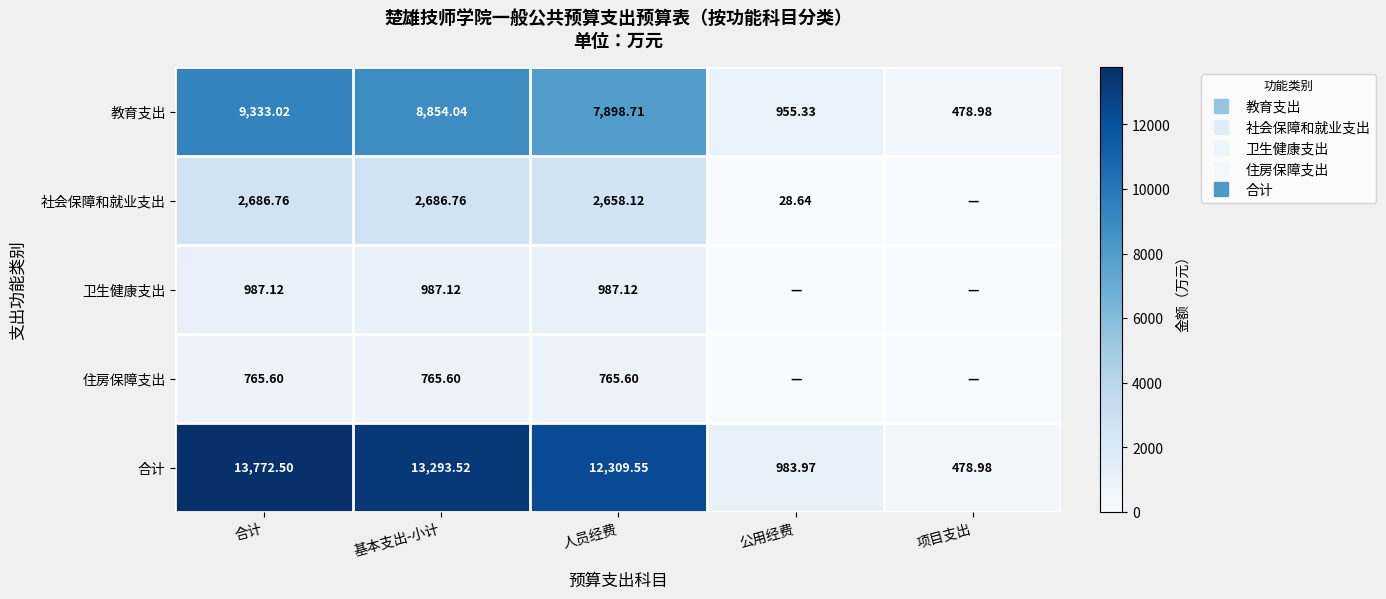

The 合计 series shows 13293.5 at 基本支出-小计. True or false?

True